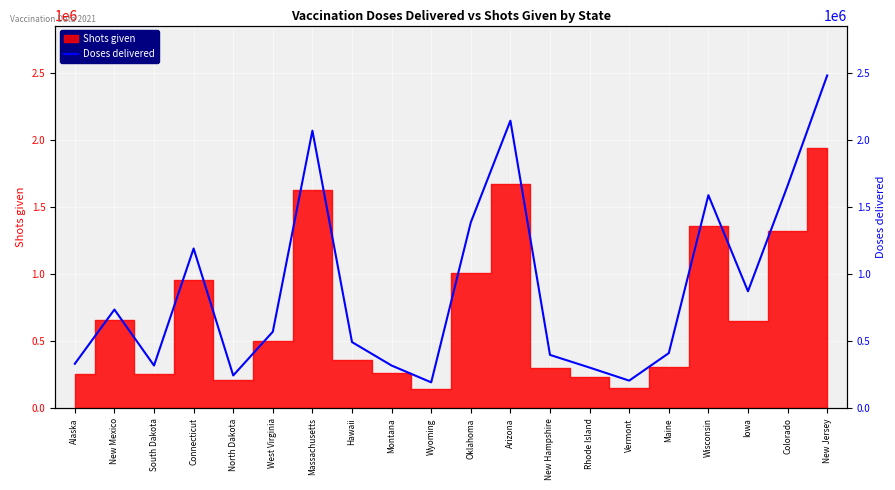

Where is the data nearest to the value 1336887?

Oklahoma